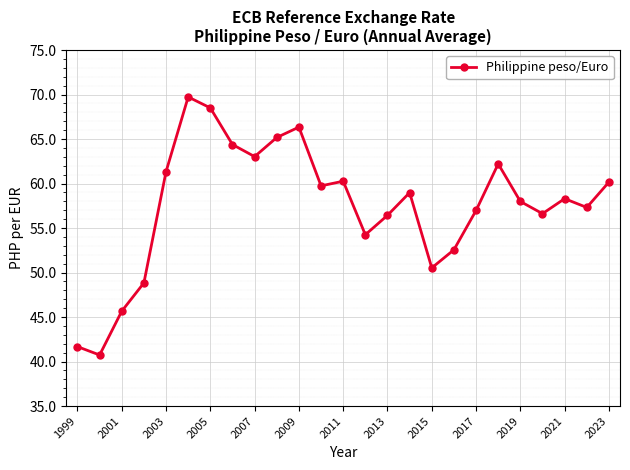

What is the difference between the second highest and second lowest values?

26.8